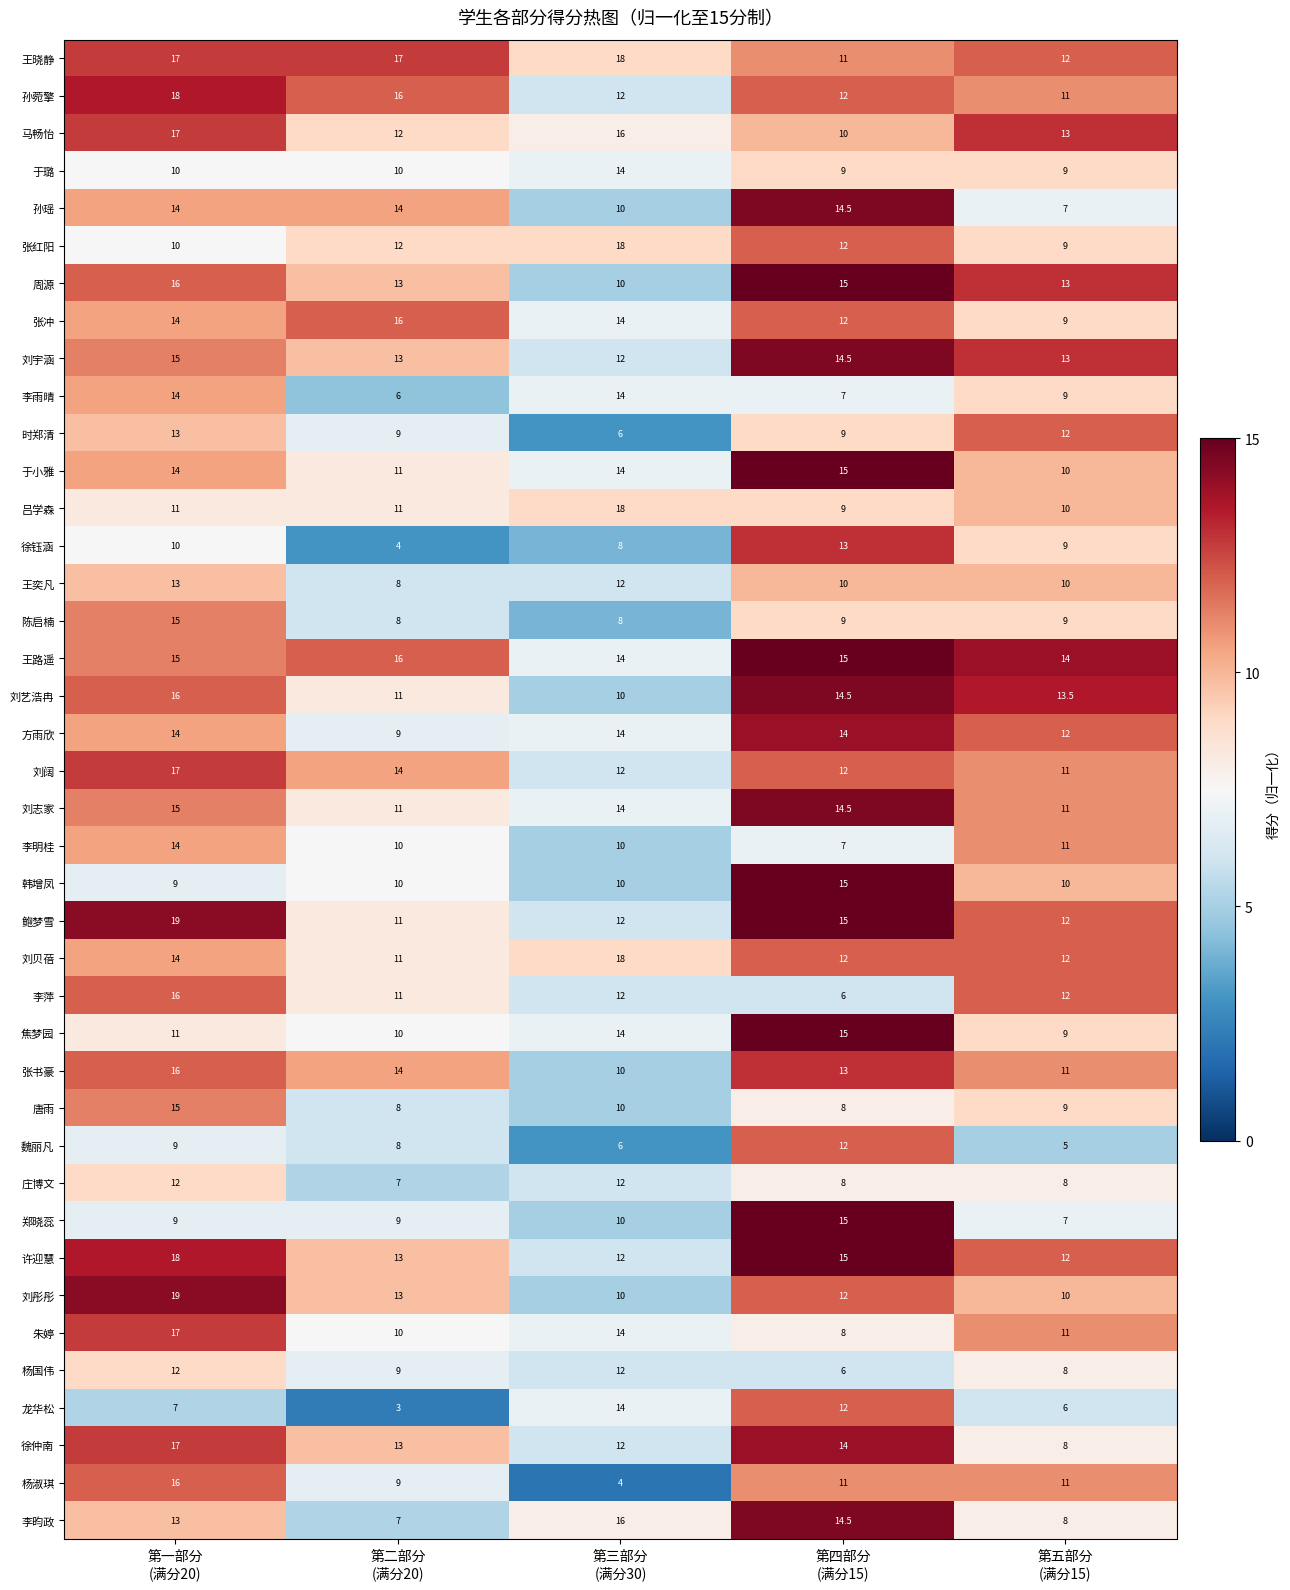

What is the minimum value for 张冲?

9.0